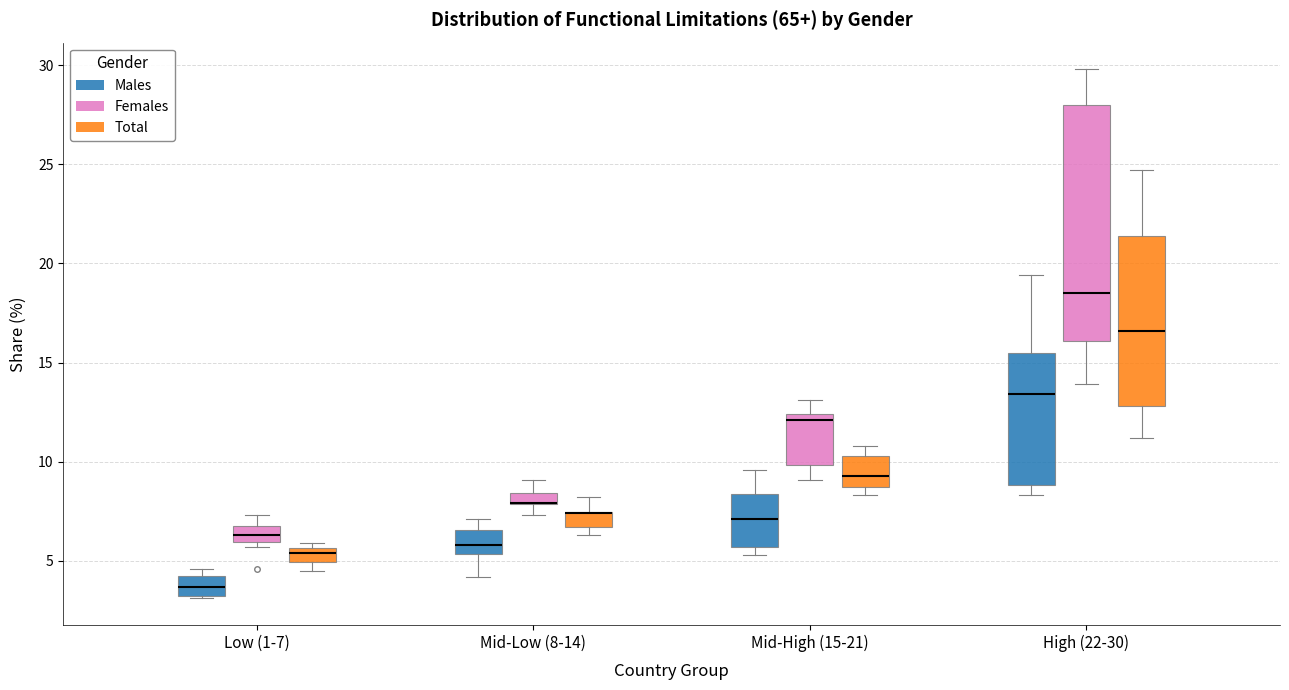

Which box is the tallest, from its lower edge to its upper edge?

High (22-30) (Females)